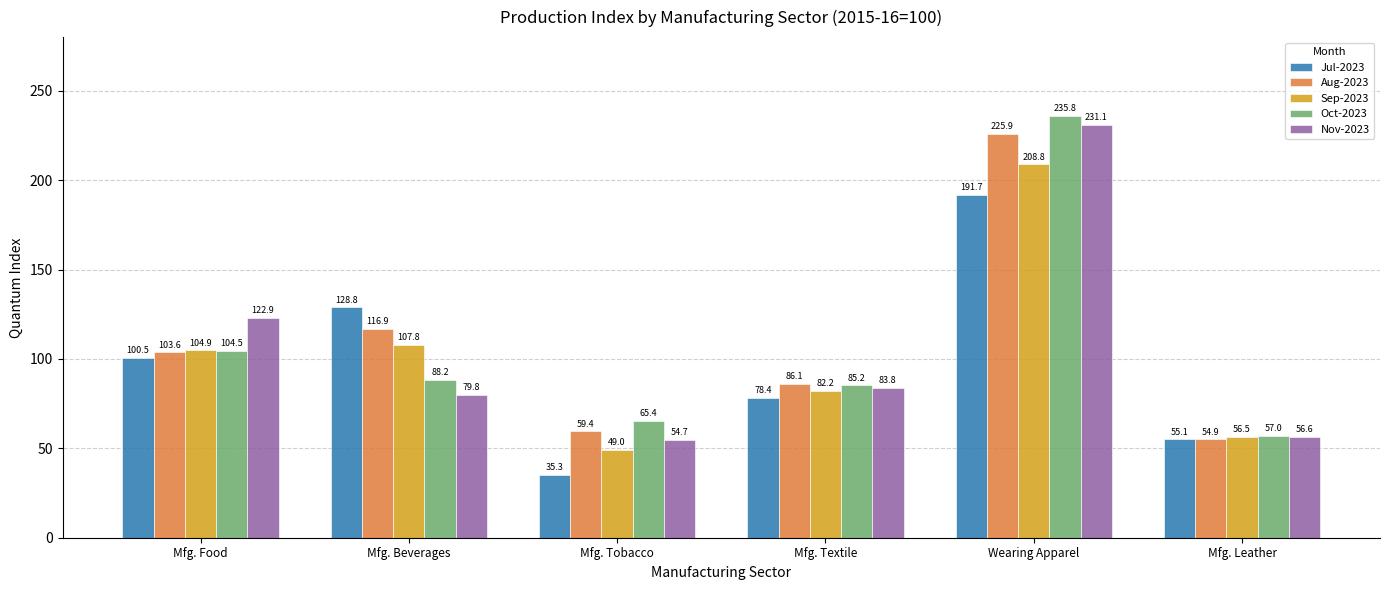

How many data points in Nov-2023 are less than 83?

3